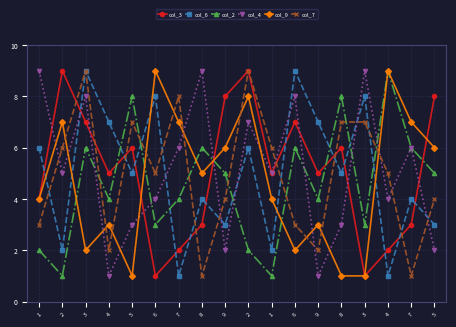

What is the label of the 7th point from the left?

7